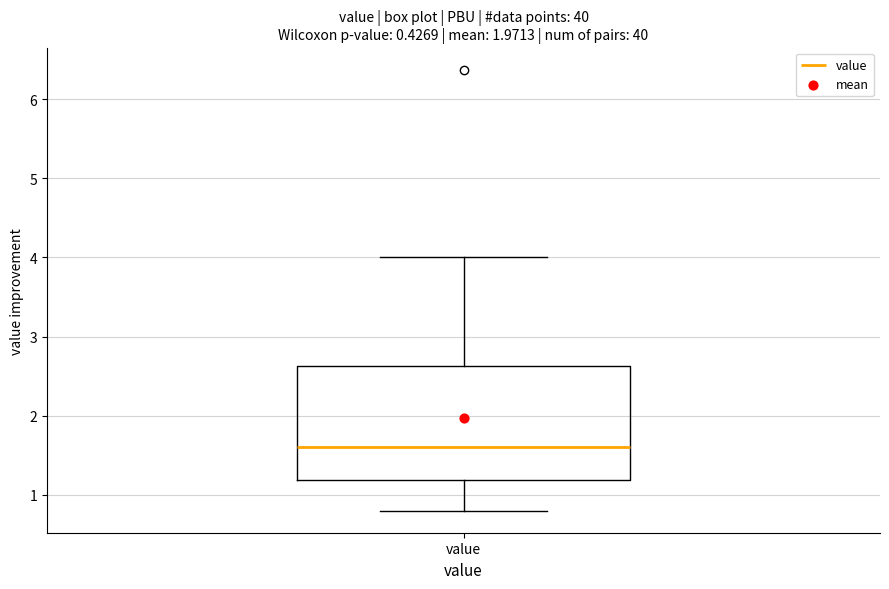

Read this box plot against the y-axis: the position of the median line, the range covered by the box, and the ends of both whiskers. The values are not printed on the chart, so give them approximately, as read against the axis.

median 1.6, box 1.2 to 2.6, whiskers 0.8 to 4.0